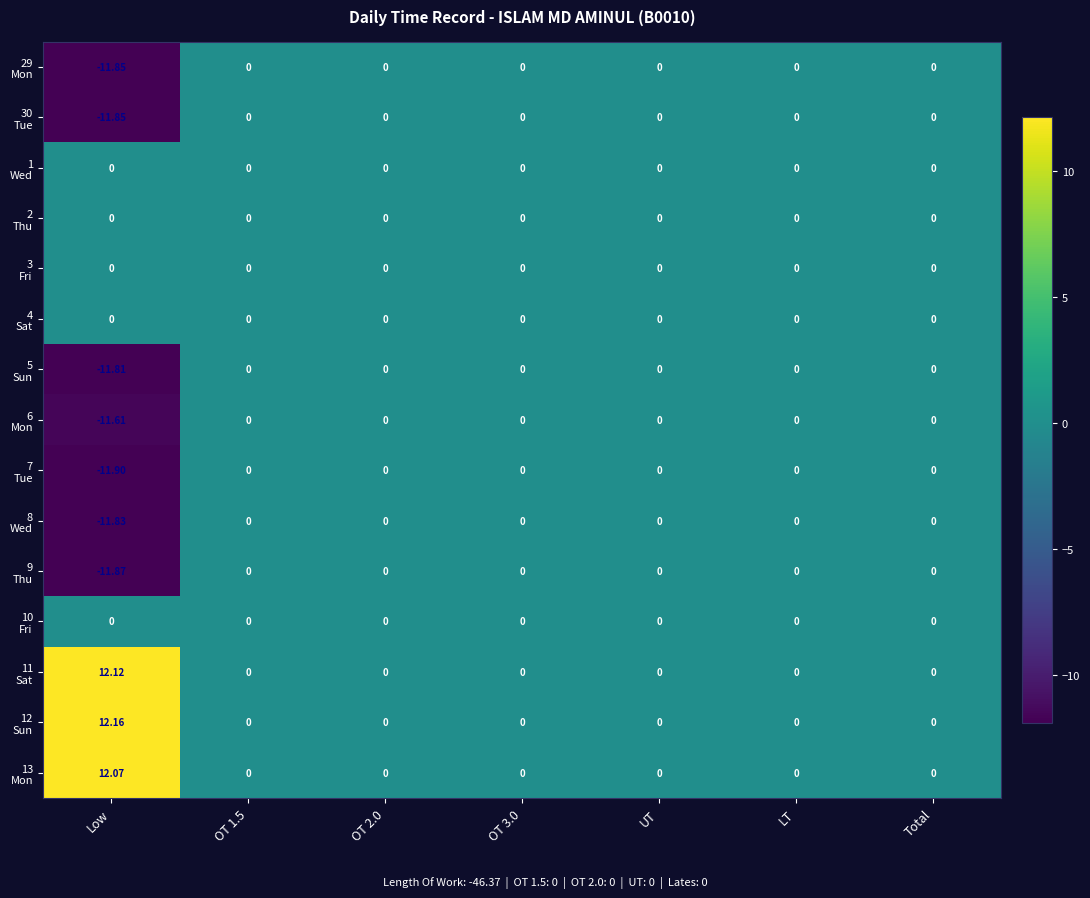

At which category does the chart reach its minimum across all series?

Low